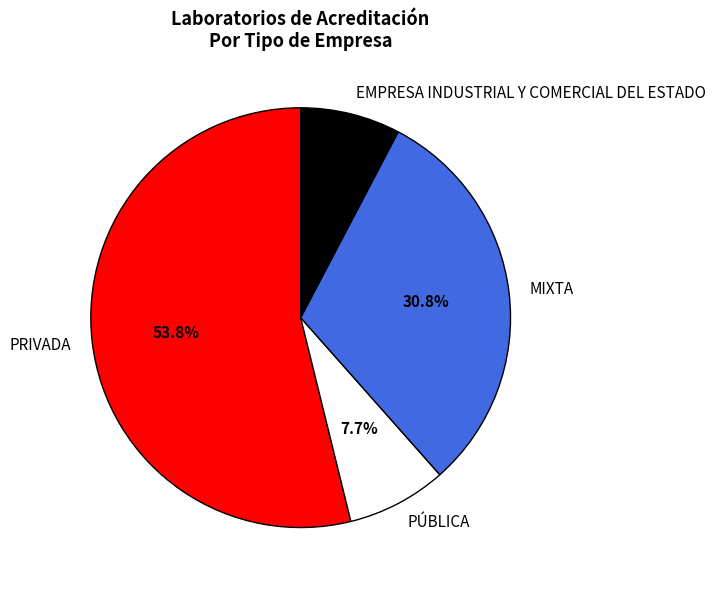

How much of the chart is everything except EMPRESA INDUSTRIAL Y COMERCIAL DEL ESTADO?

92.3%